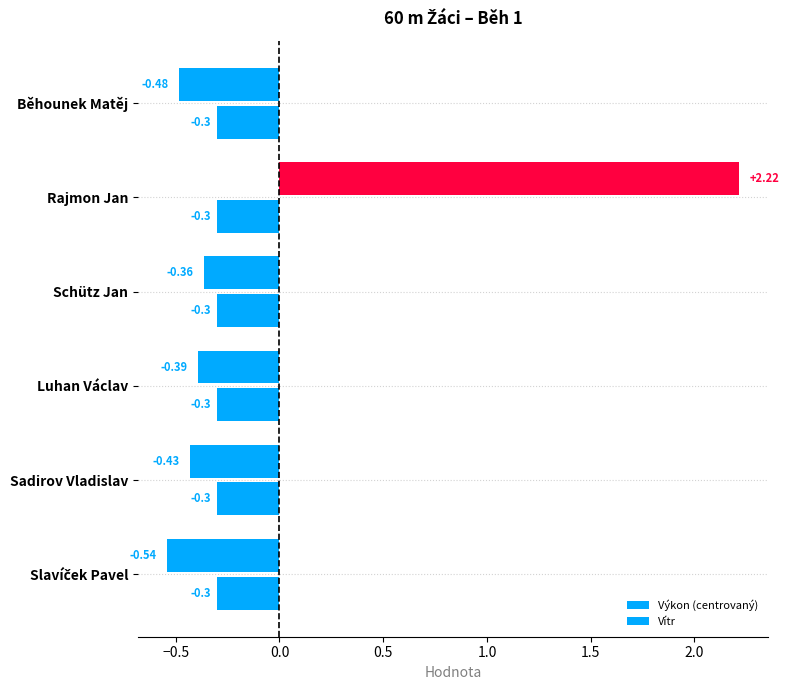

How many negative values does the Výkon (centrovaný) series have?

5